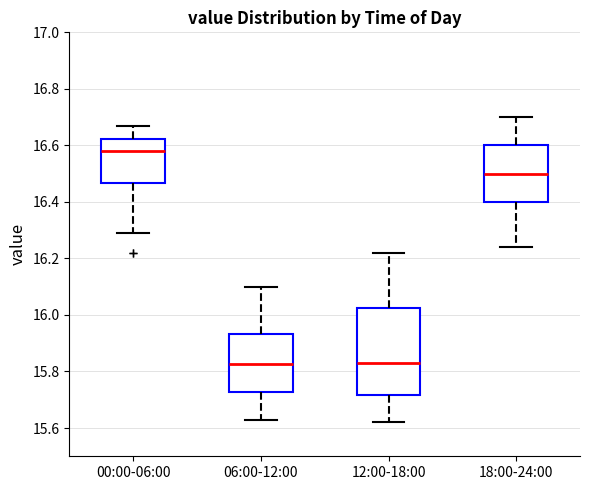

Comparing the boxes themselves (not the whiskers), which one is the tallest?

12:00-18:00